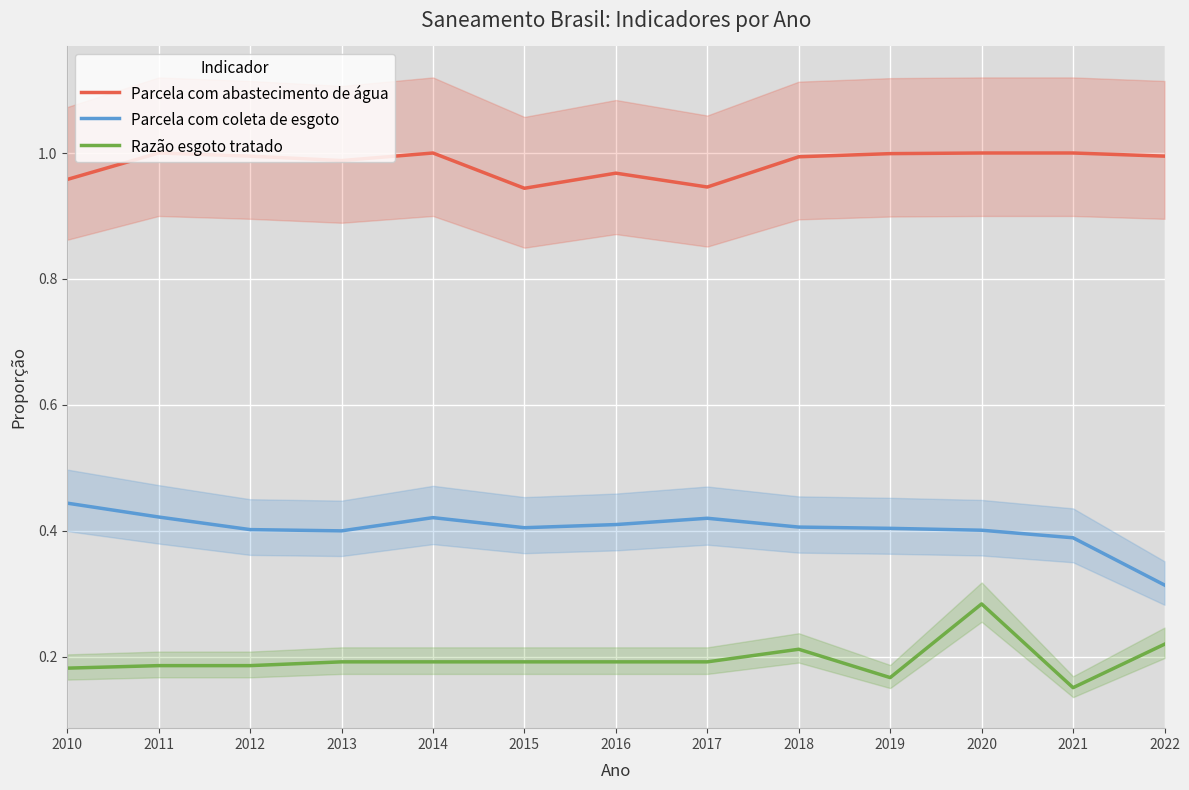

Which series has the largest range (max minus min)?

Razão esgoto tratado